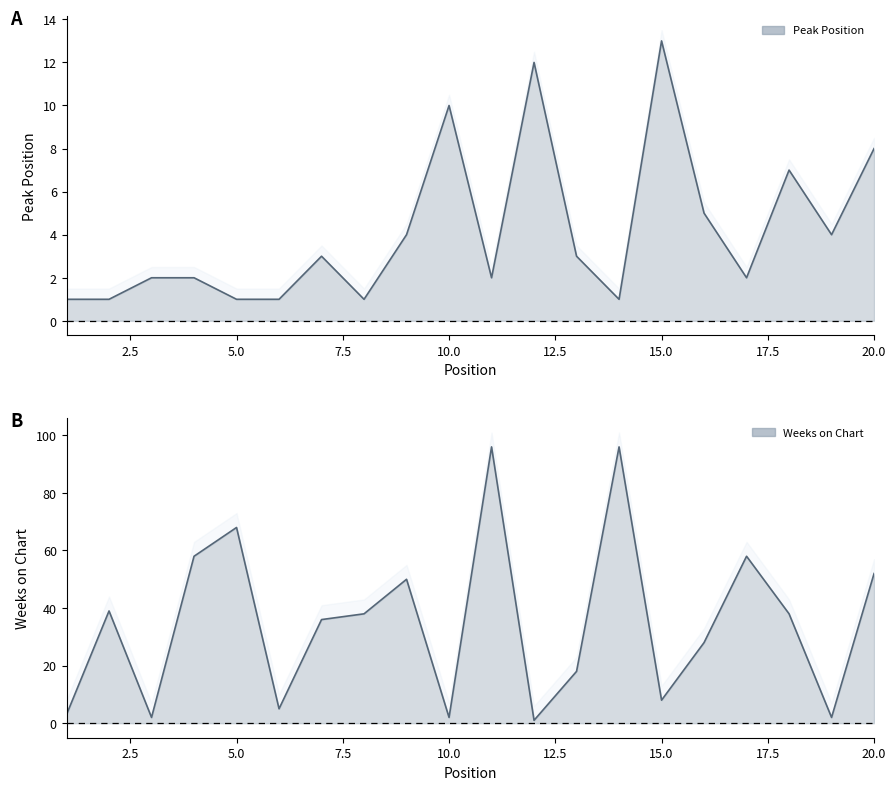

What is the value of the Peak Position point at the 15th from the left?

13